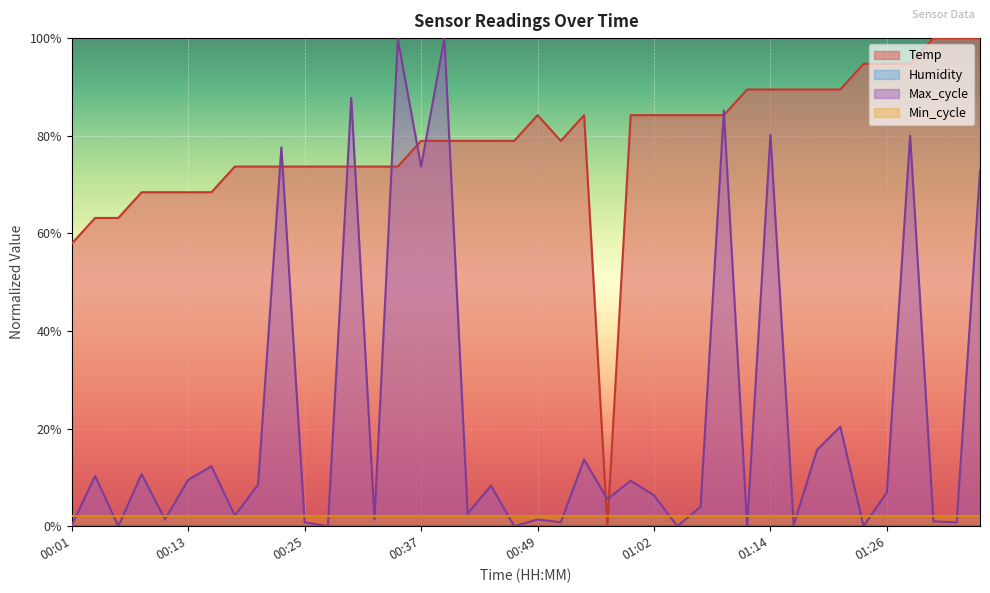

Where does the data first go above 78?

00:37